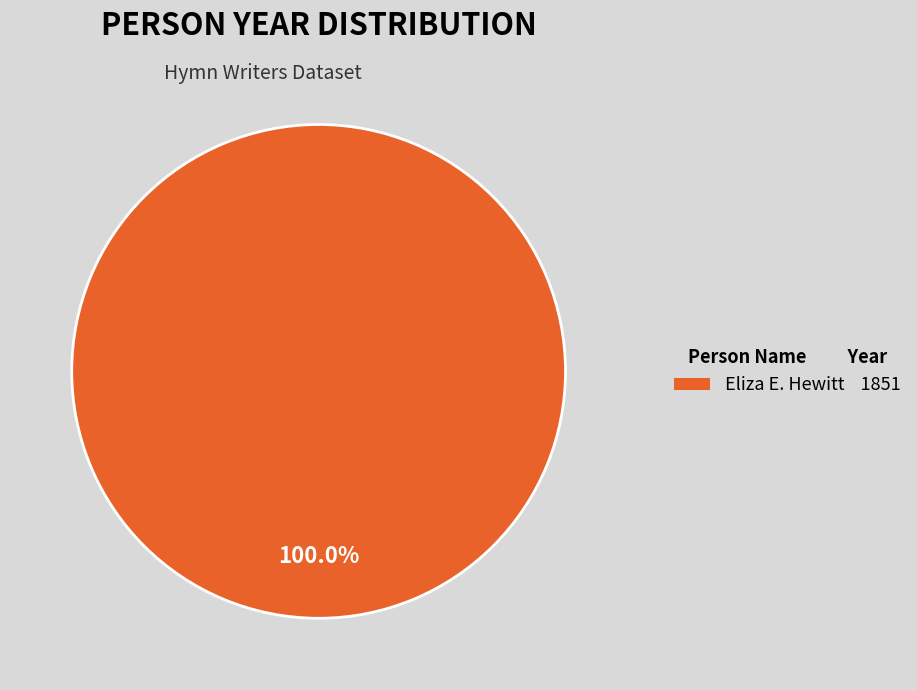

Which category accounts for the majority?

Eliza E. Hewitt 1851